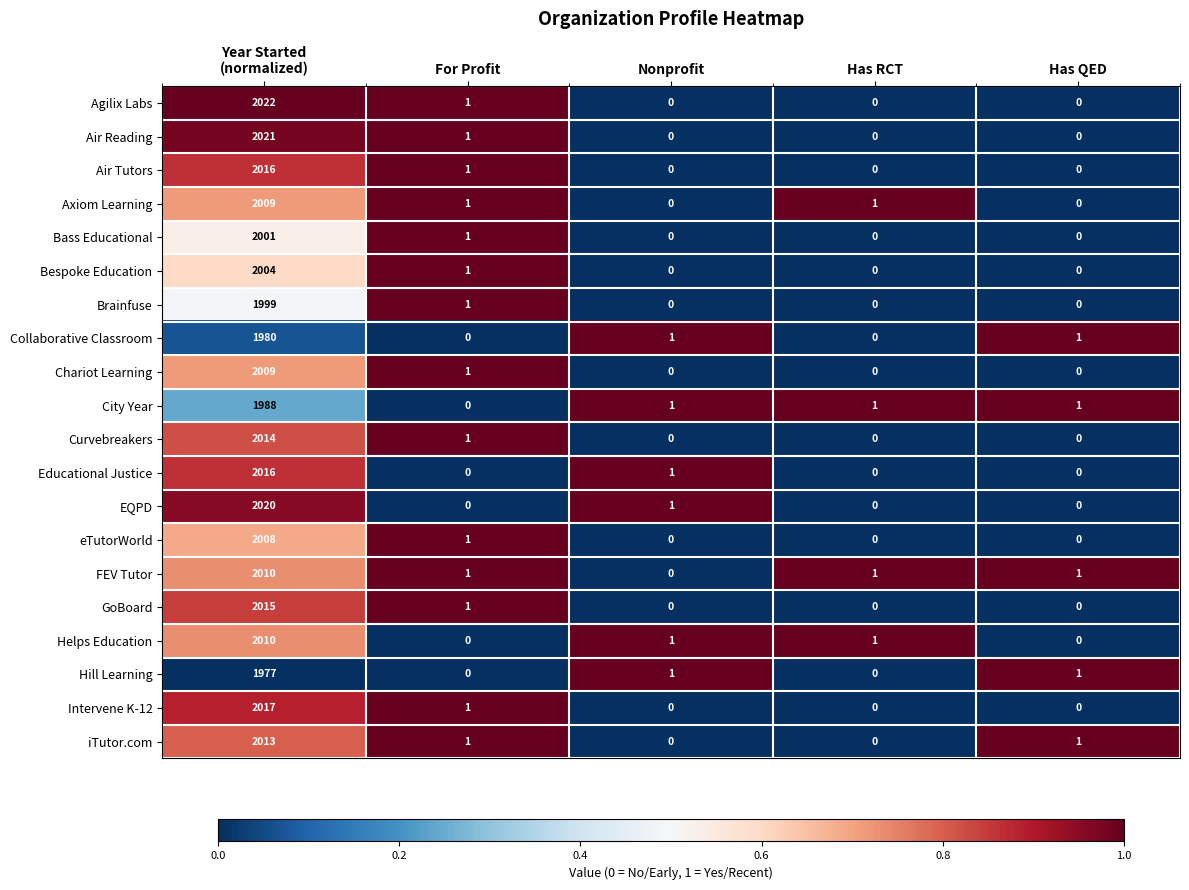

What is the difference between the maximum and minimum values in the Air Reading series?

2021